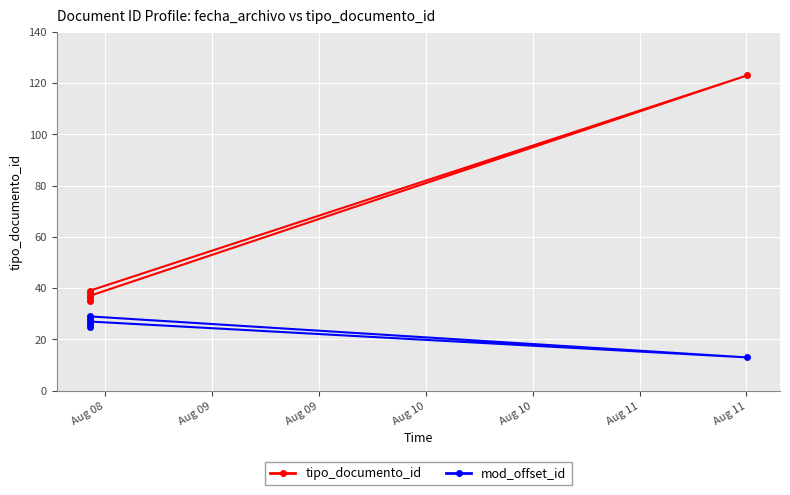

Is this an area chart (filled region under the line)?

No